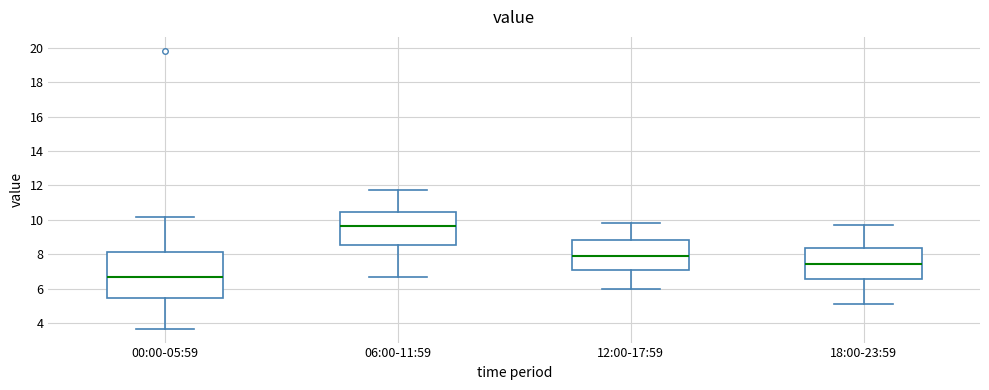

Where does the upper whisker of the box for 12:00-17:59 end on the y-axis? The values are not printed on the chart, so give them approximately, as read against the axis.

9.8